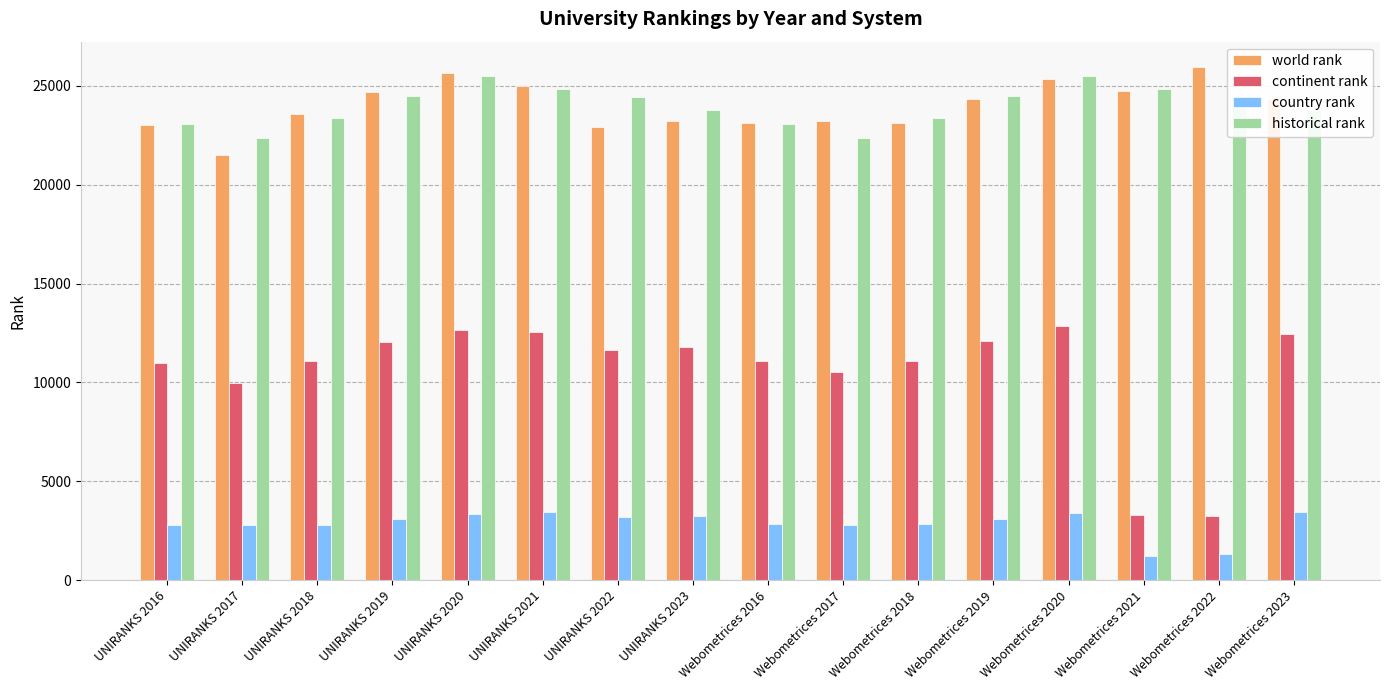

What is the difference between the second highest and minimum values in the world rank series?

4144.0